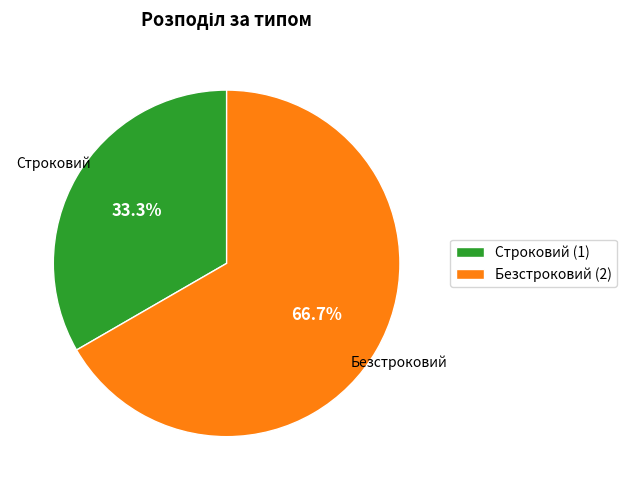

What is the largest slice in the pie chart?

Безстроковий